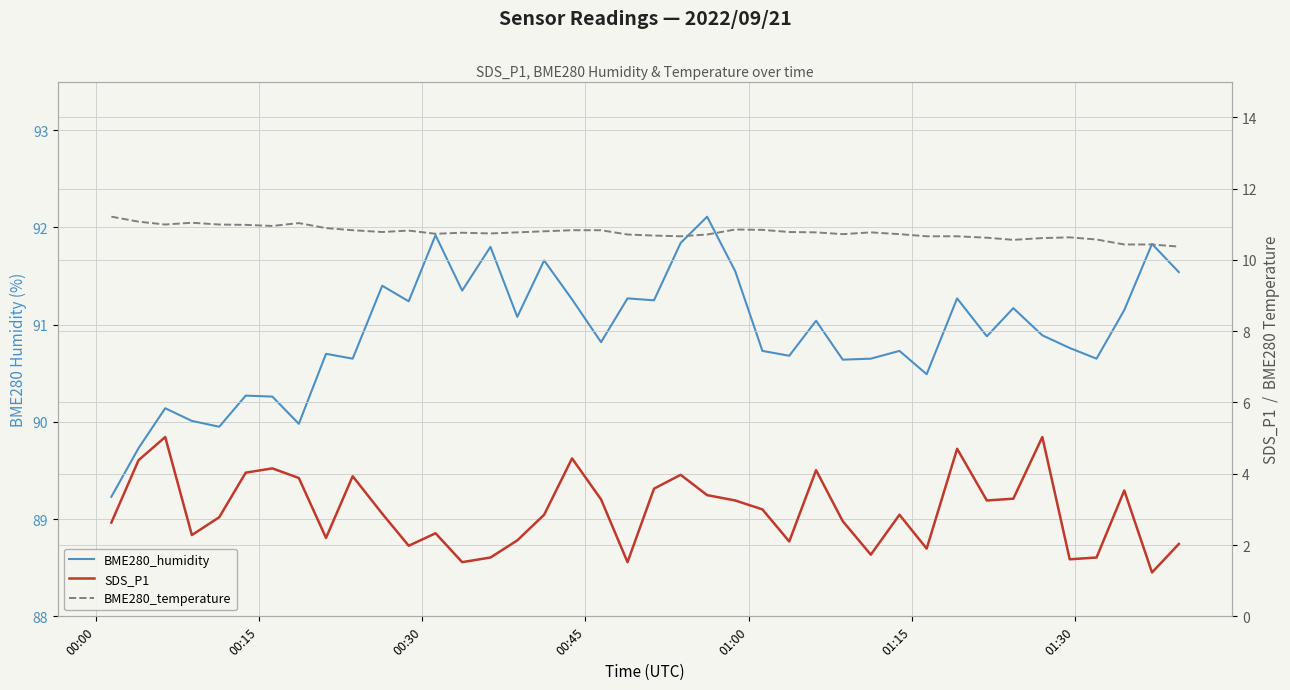

True or false: SDS_P1 and BME280_humidity intersect in this chart.

False